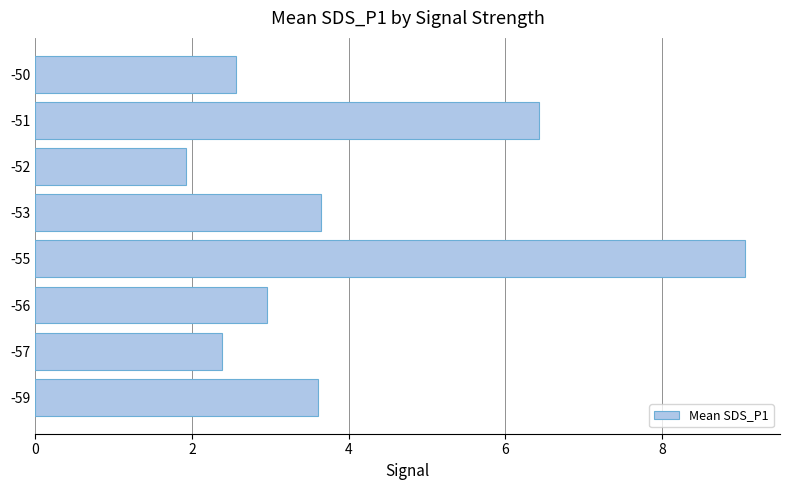

What is the average value?

4.1